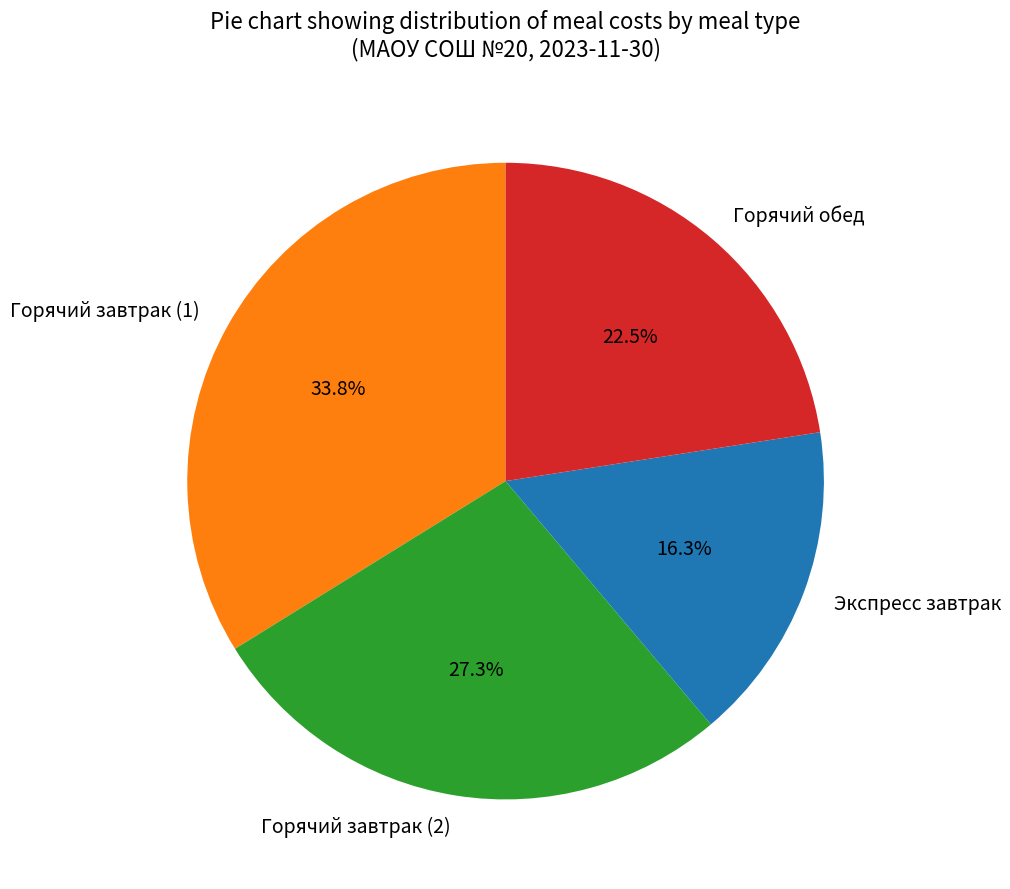

Rank the categories by value from lowest to highest.

Экспресс завтрак, Горячий обед, Горячий завтрак (2), Горячий завтрак (1)